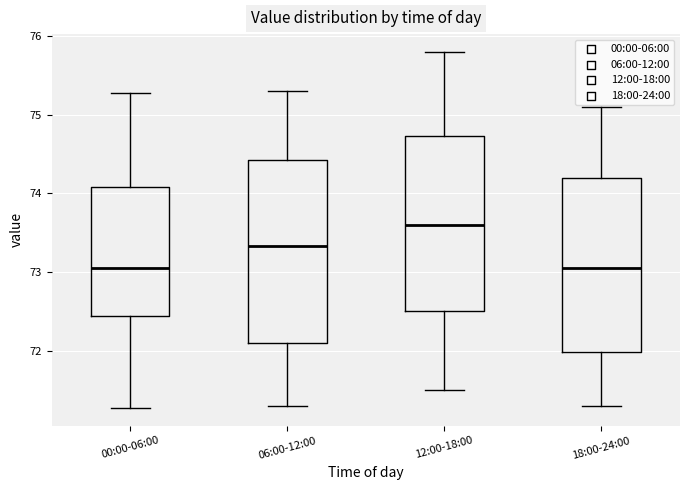

Which box is the tallest, from its lower edge to its upper edge?

06:00-12:00